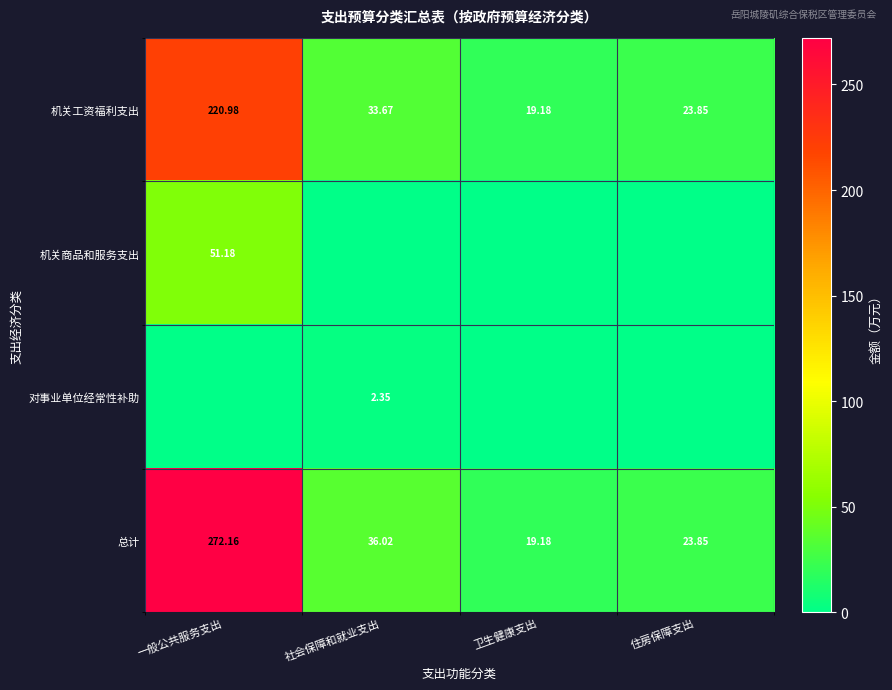

Read the 机关工资福利支出 value at 一般公共服务支出.

221.0